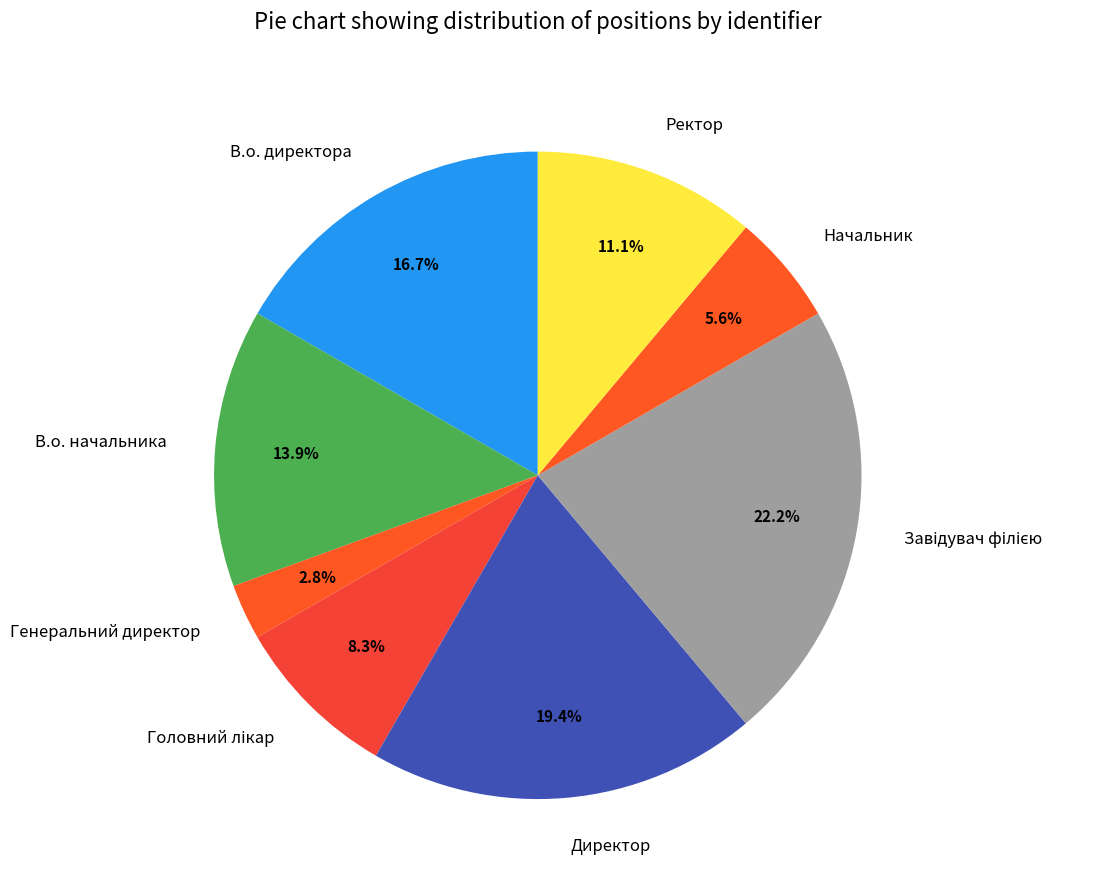

Is it true that Ректор is 23% of the pie?

False